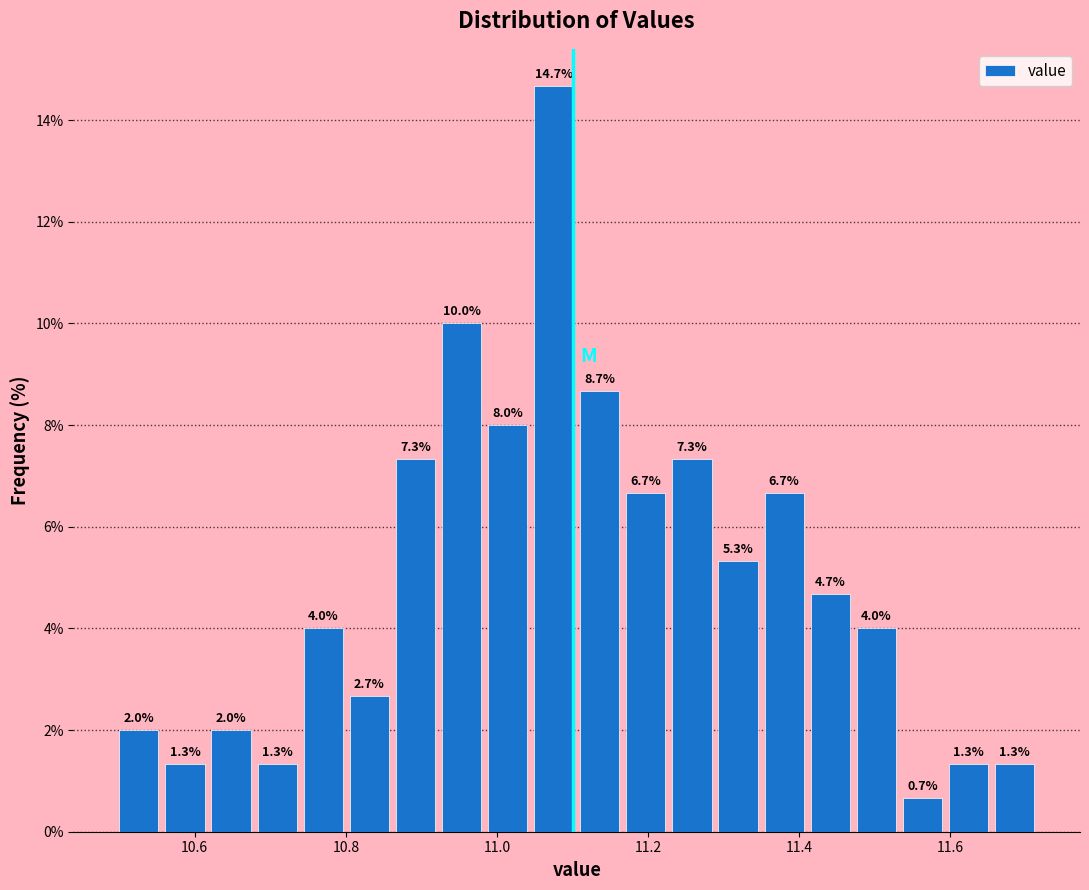

Around what value on the x-axis is the tallest bar? Give the approximate position of its centre, as read against the axis.

11.08